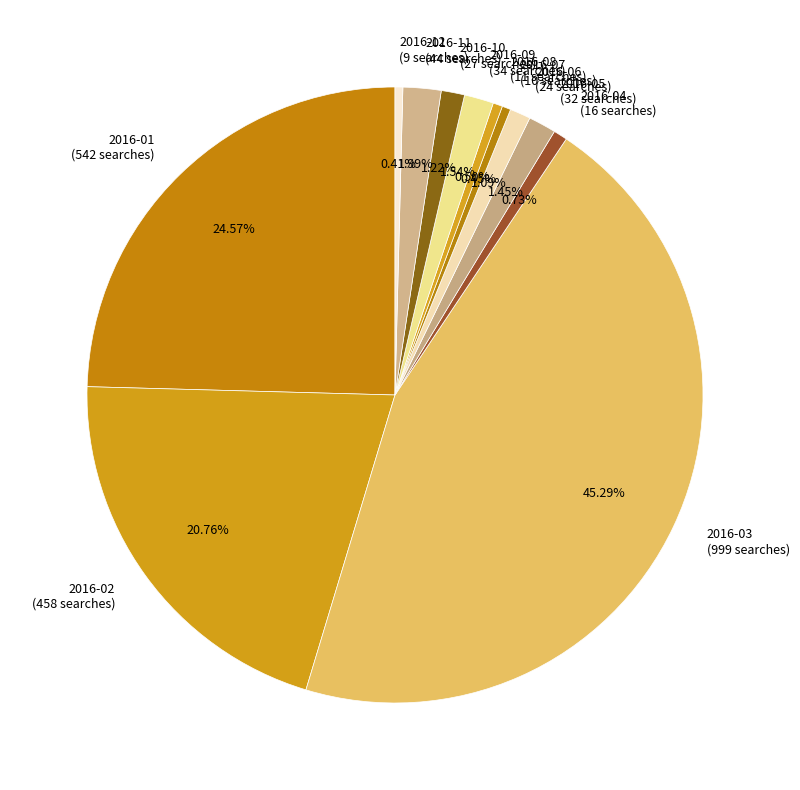

Is the sum of 2016-01 and 2016-05 greater than half?

No